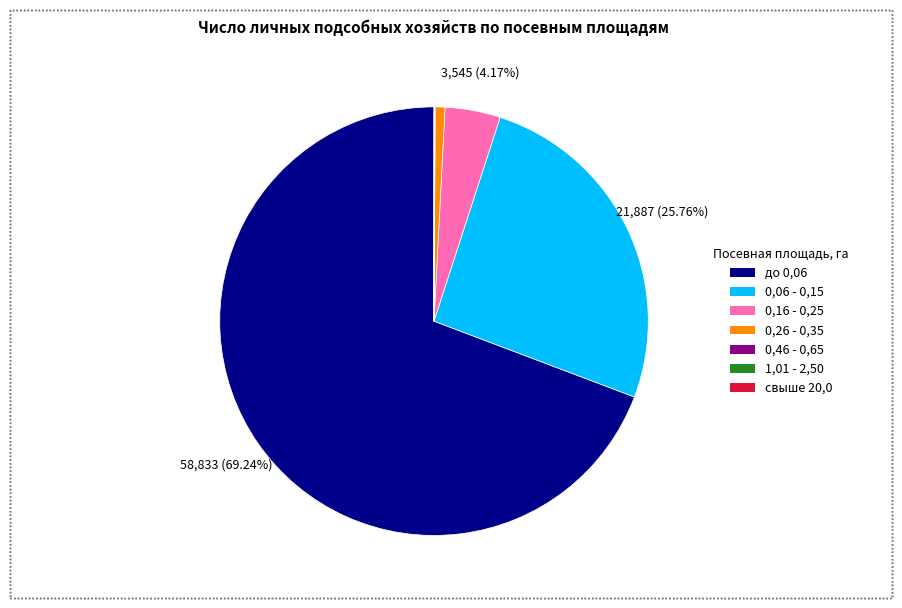

Does до 0,06 account for over 50% of the chart?

Yes